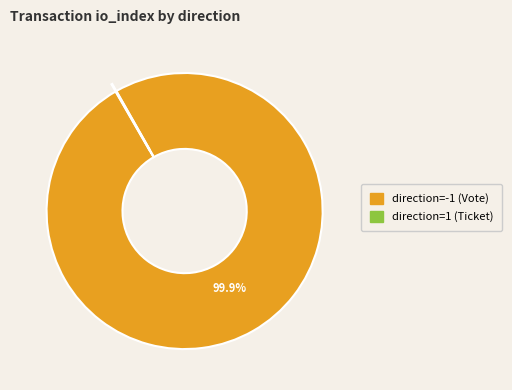

Is there any slice that represents more than half of the pie?

Yes